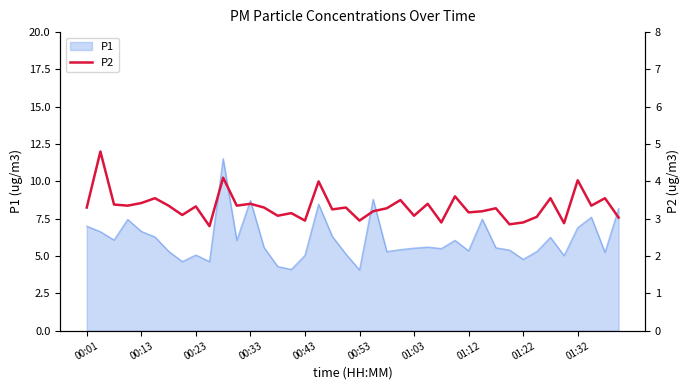

What position from the left is 23?

24